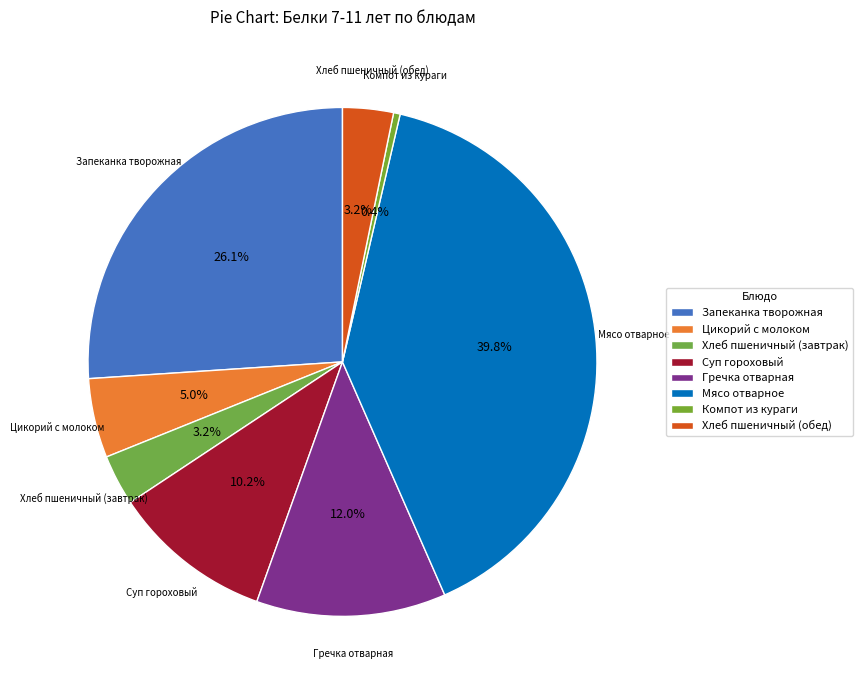

How many segments does this pie chart have?

8